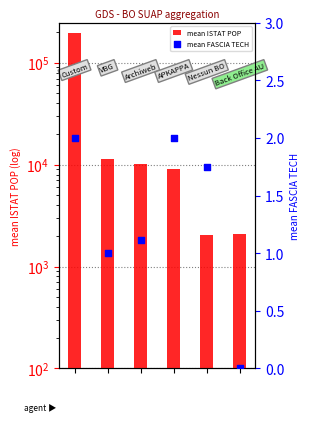

What is the total value across all series at 4?

2057.5